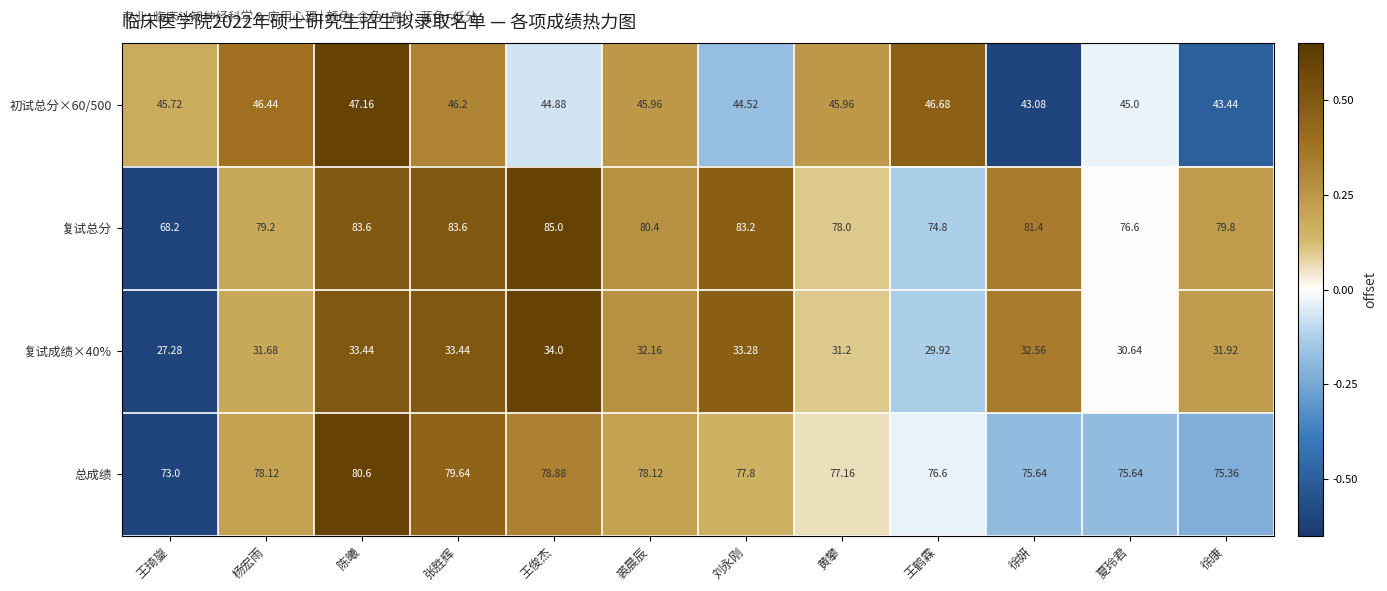

Where is 初试总分×60/500 nearest to the value 45?

夏玲君